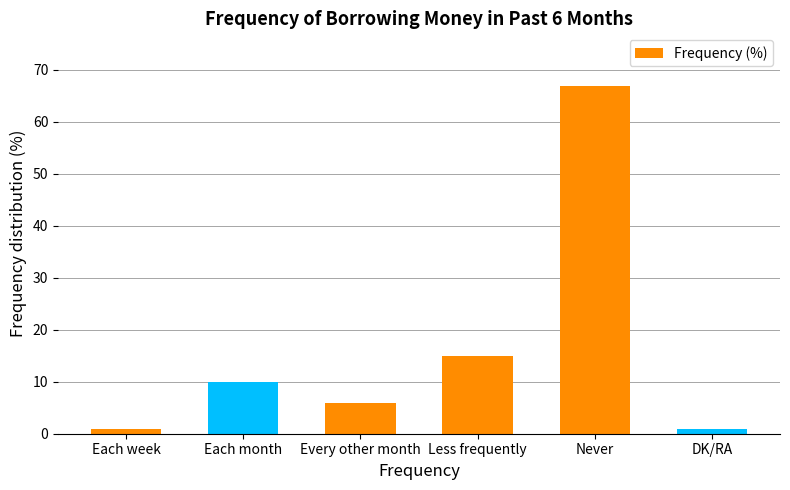

What position from the left is Each week?

1